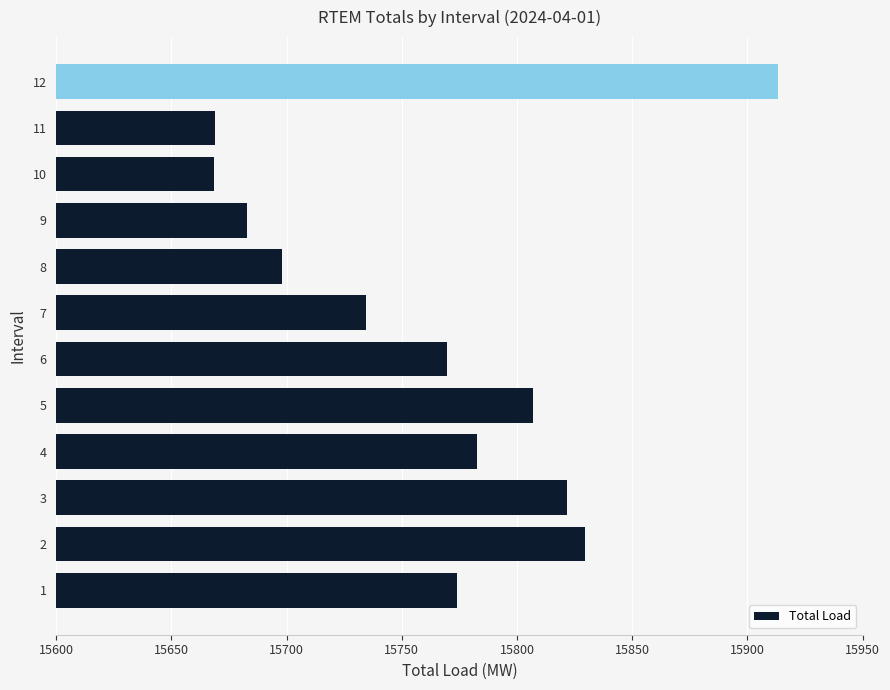

Read the value at 10.

15668.6